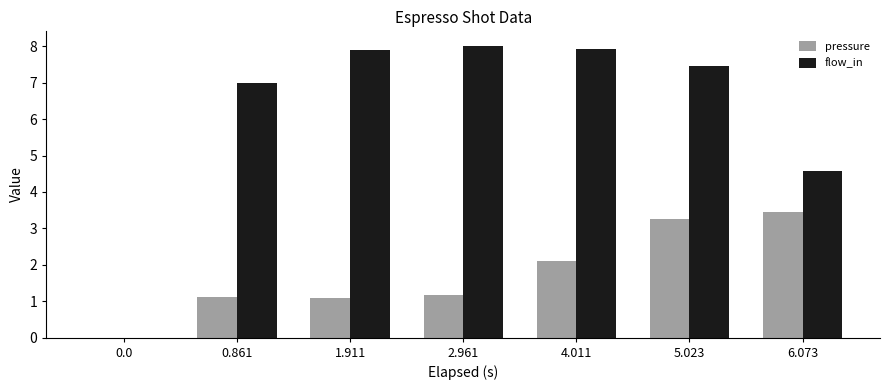

Which category has the highest value in the flow_in series?

2.961